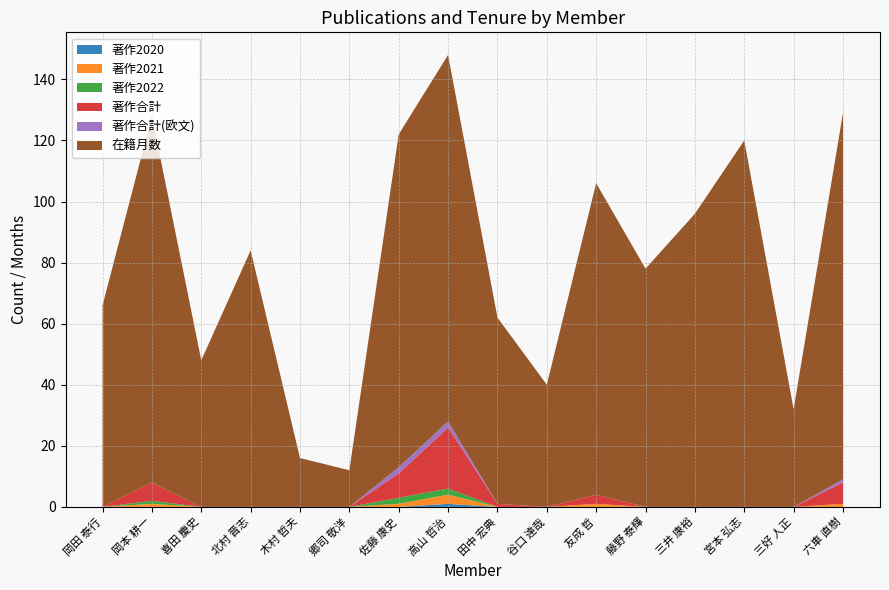

Reading left to right, transcribe all the data shown in this chart.

著作2020: 0	0	0	0	0	0	0	1	0	0	0	0	0	0	0	0
著作2021: 0	1	0	0	0	0	1	3	0	0	1	0	0	0	0	1
著作2022: 0	1	0	0	0	0	2	2	0	0	0	0	0	0	0	0
著作合計: 0	6	0	0	0	0	8	20	1	0	3	0	0	0	0	7
著作合計(欧文): 0	0	0	0	0	0	2	2	0	0	0	0	0	0	0	1
在籍月数: 66	120	48	84	16	12	109	120	61	40	102	78	96	120	32	120